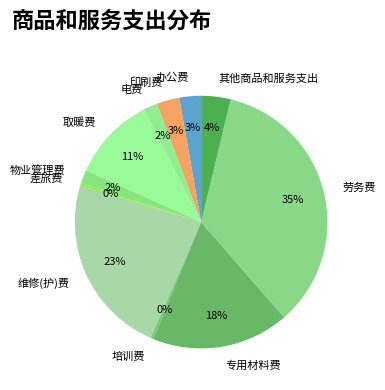

What is the largest slice in the pie chart?

劳务费